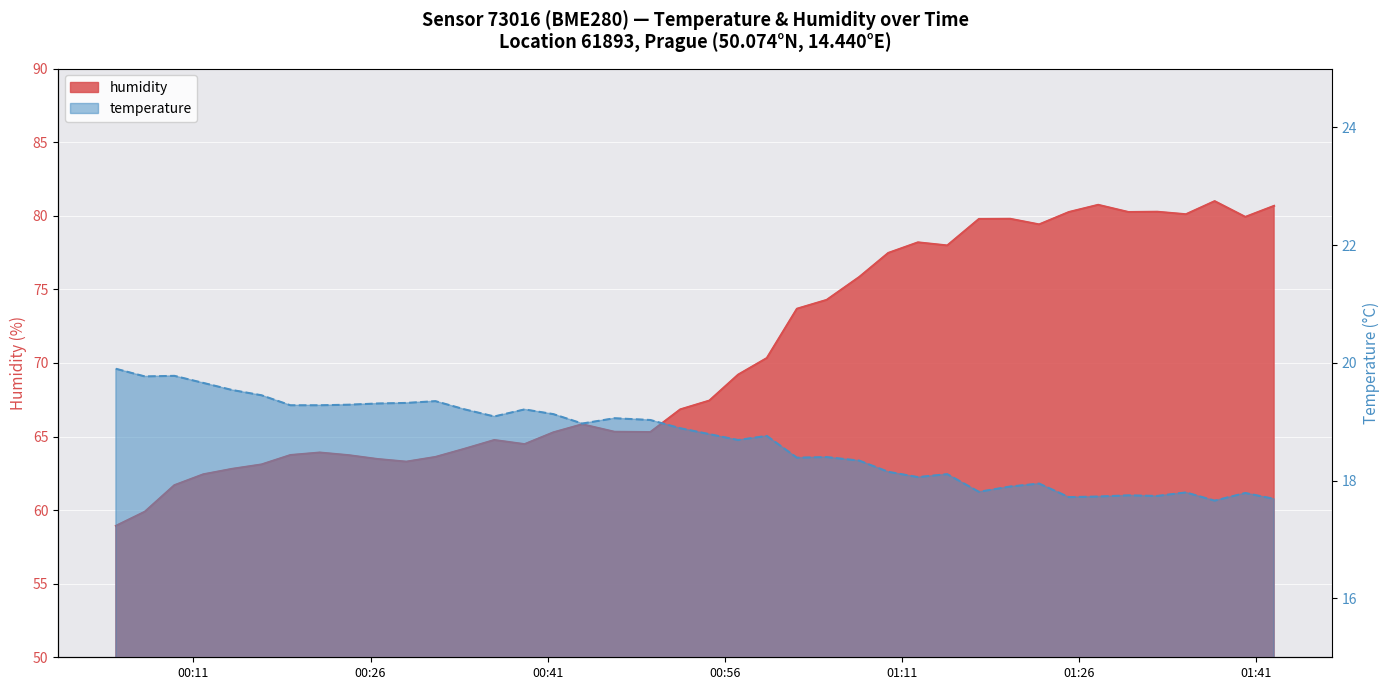

How many lines are shown in the chart?

2